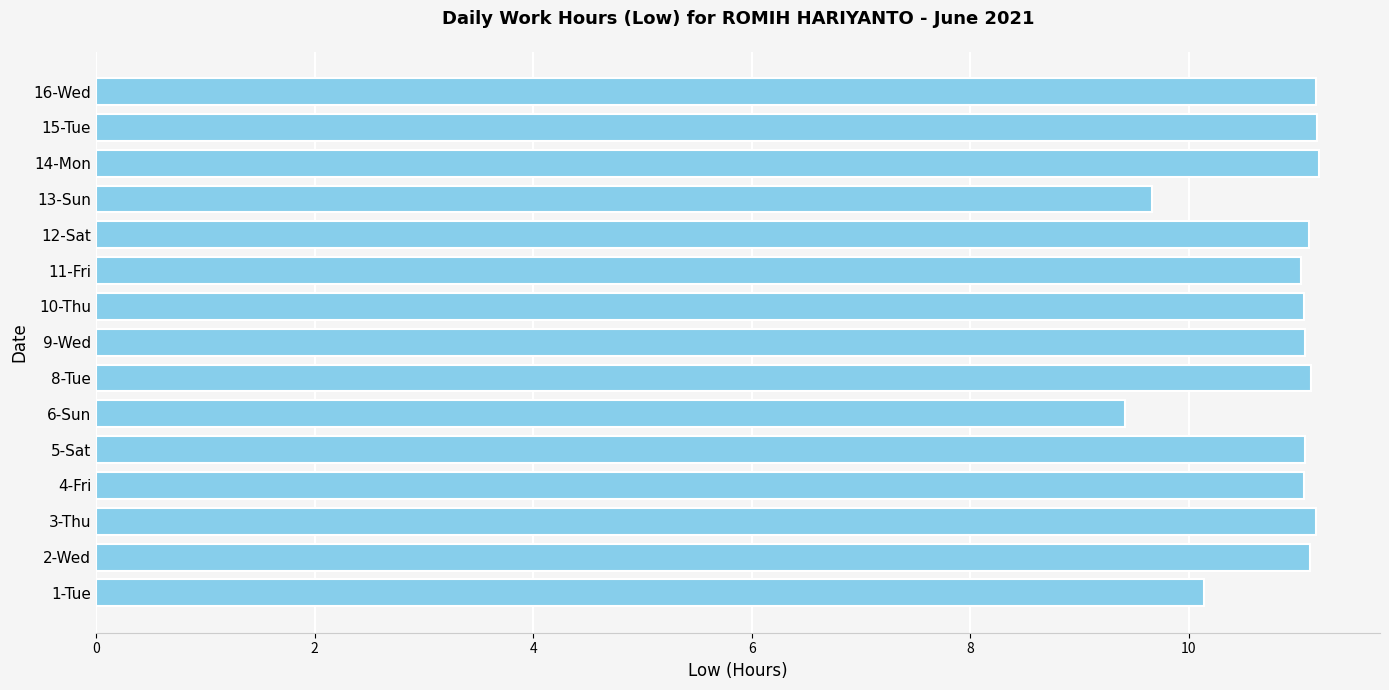

Which category has the lowest value across all series?

6-Sun